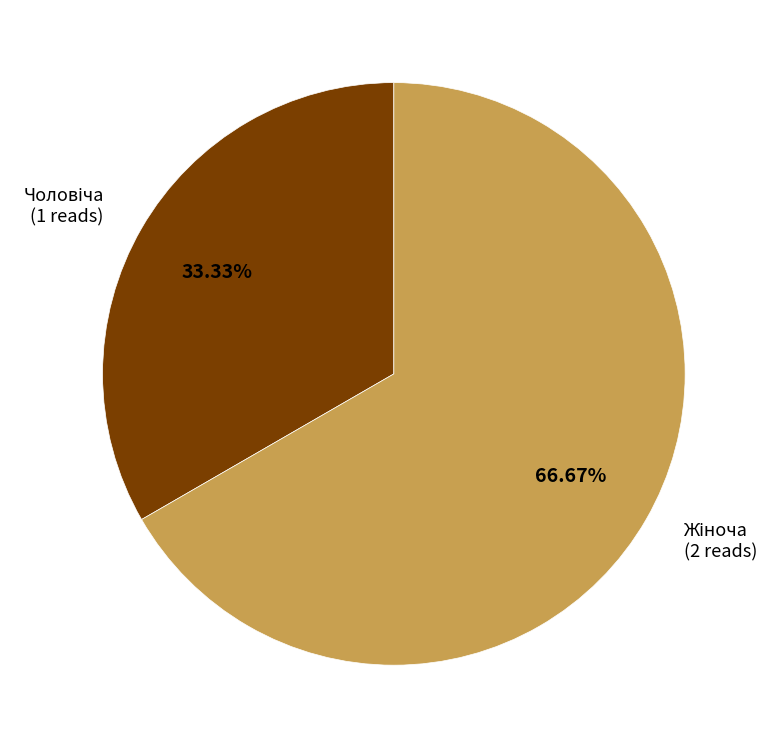

Does any single category account for the majority?

Yes